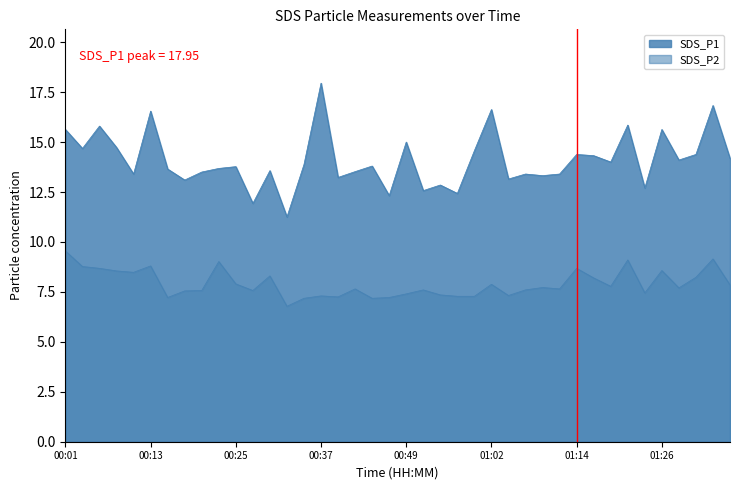

How many series are shown in this chart?

2